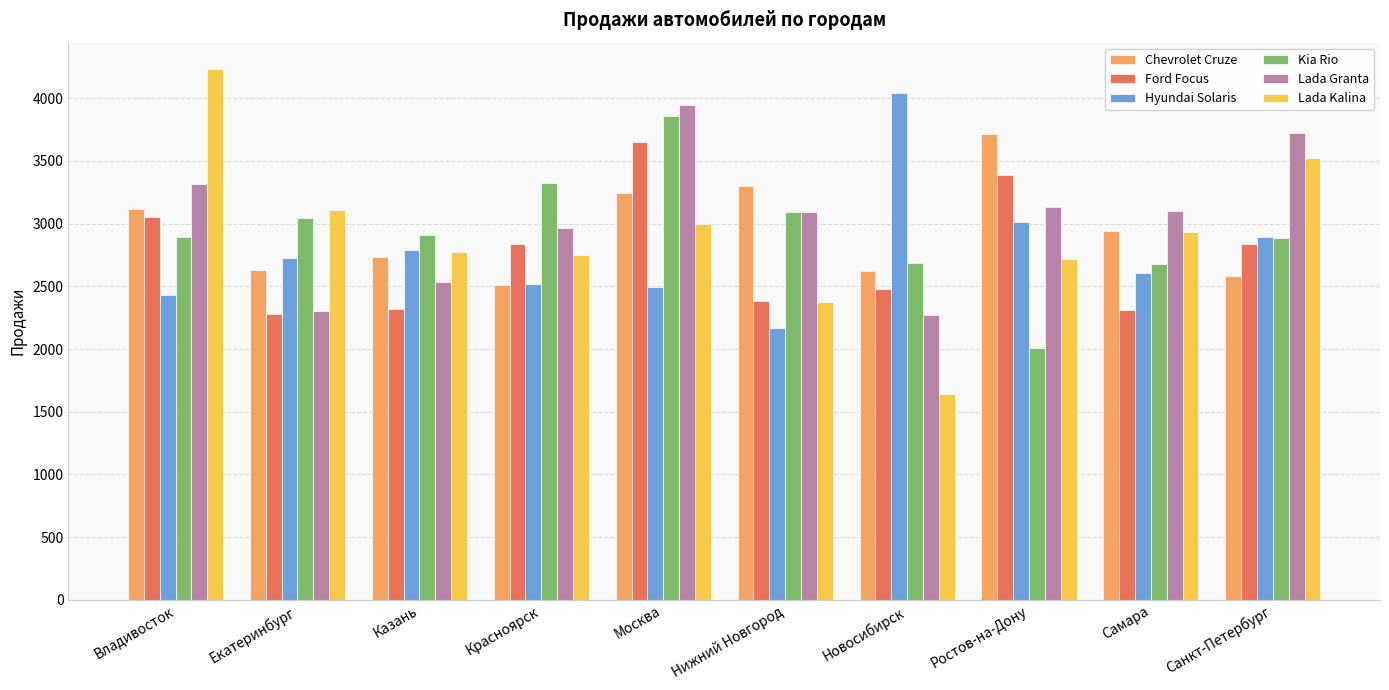

How many bars are there in total?

60